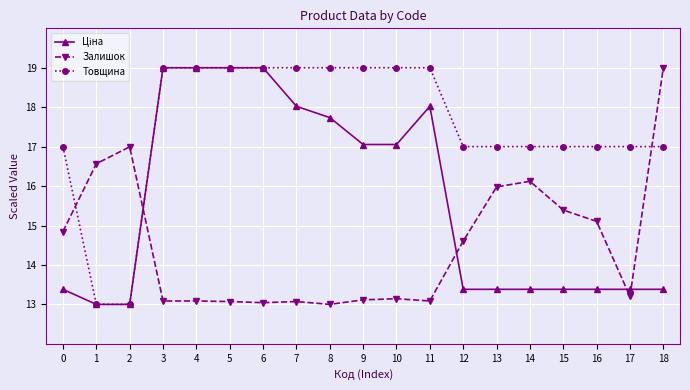

The Залишок series shows 8.2 at 8. True or false?

False